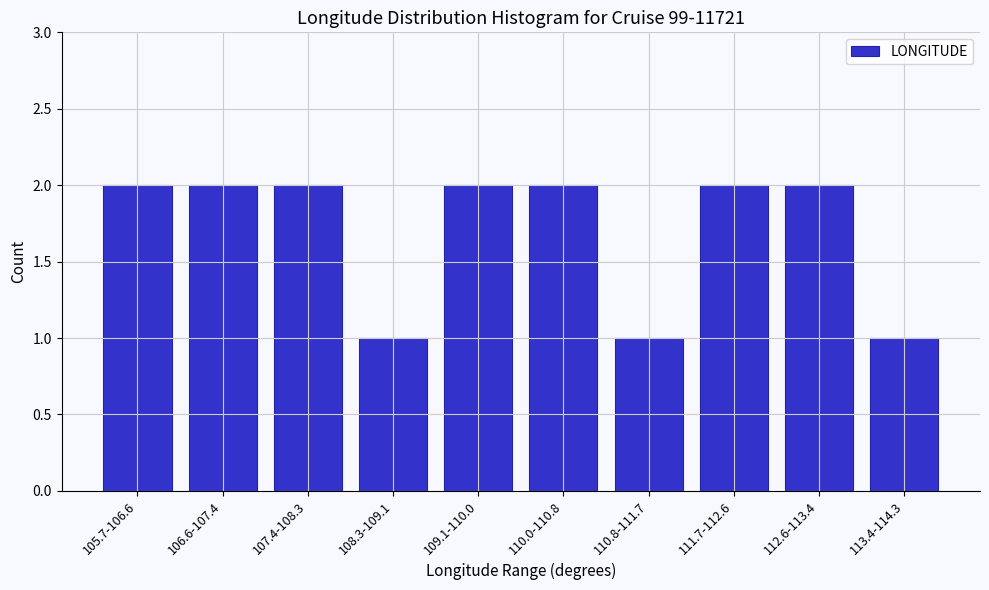

Reading left to right, list all the values displayed in this chart.

2	2	2	1	2	2	1	2	2	1